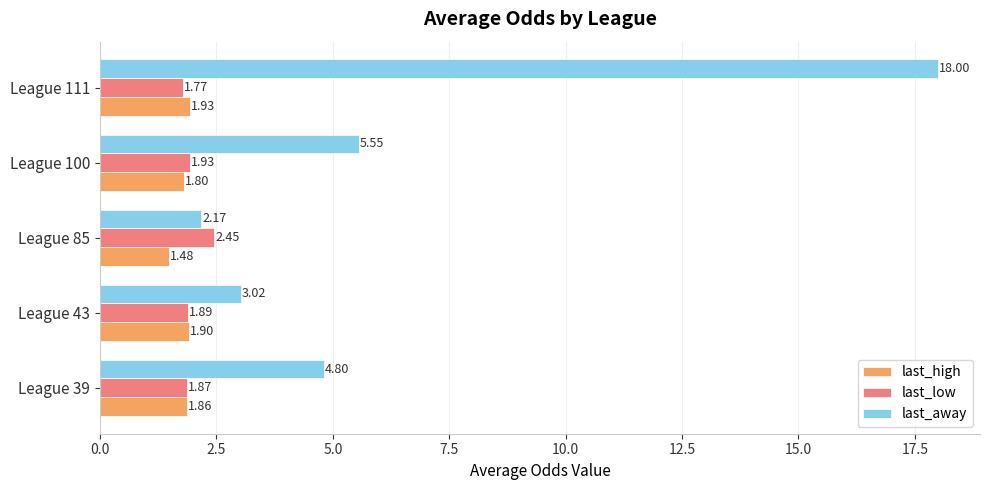

What are all the series names shown in the legend?

last_high, last_low, last_away